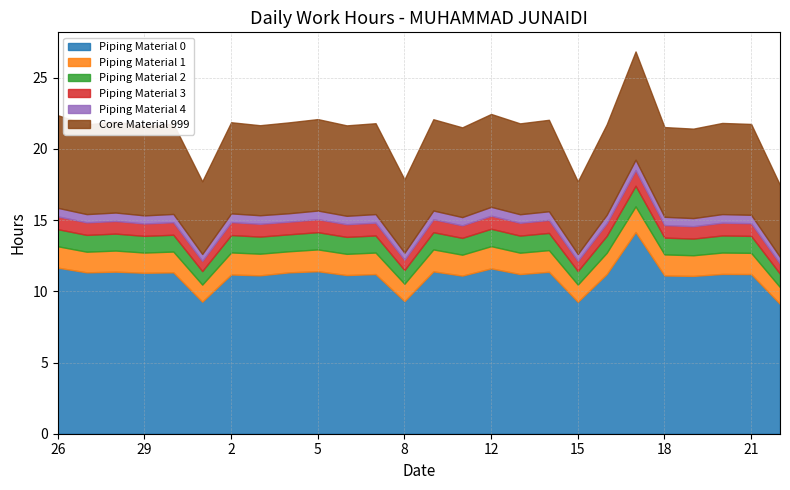

Which has a higher value, 13 or 6?

13